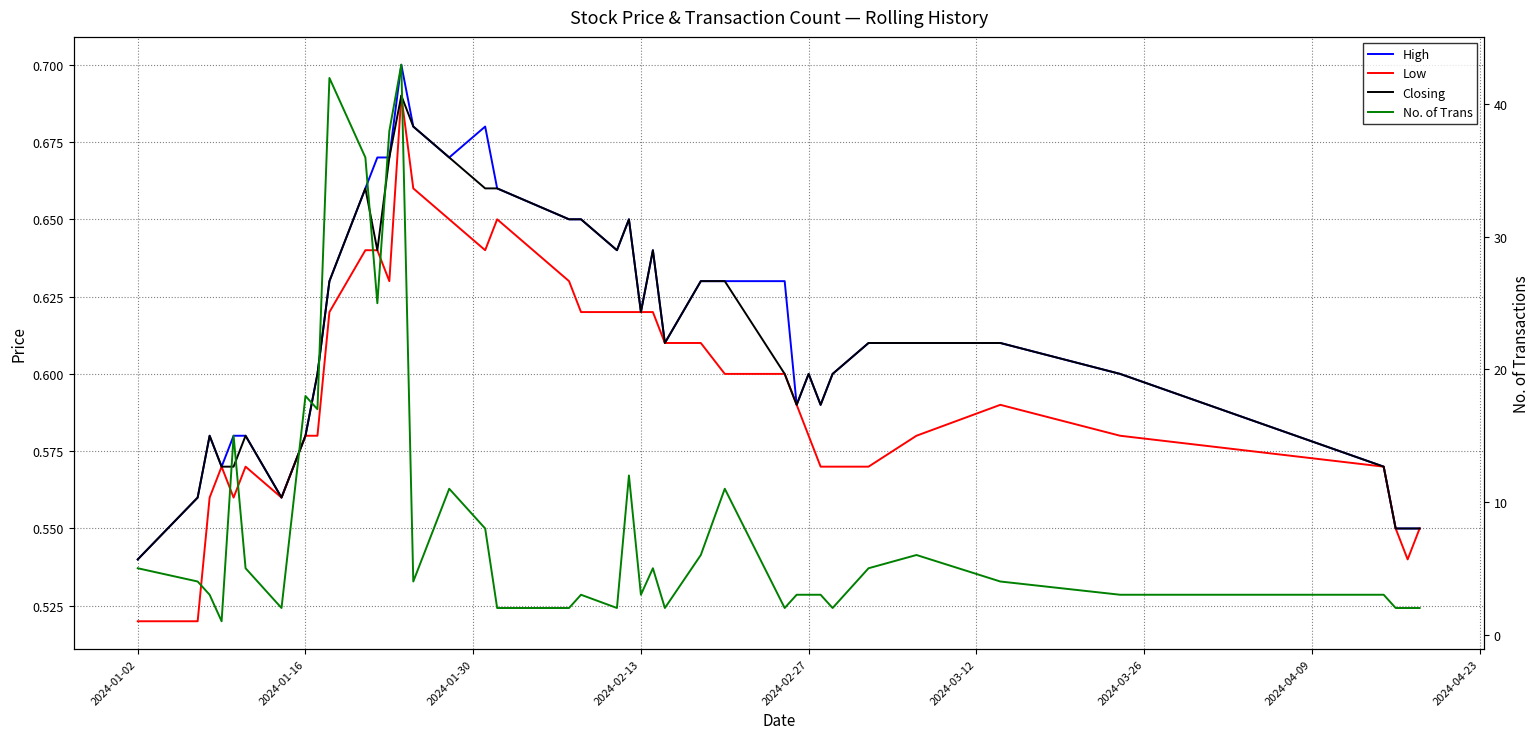

Reading left to right, what are all the values shown in this chart?

High: 0.5	0.6	0.6	0.6	0.6	0.6	0.6	0.6	0.6	0.6	0.7	0.7	0.7	0.7	0.7	0.7	0.7	0.7	0.7	0.7	0.6	0.7	0.6	0.6	0.6	0.6	0.6	0.6	0.6	0.6	0.6	0.6	0.6	0.6	0.6	0.6	0.6	0.6	0.6	0.6
Low: 0.5	0.5	0.6	0.6	0.6	0.6	0.6	0.6	0.6	0.6	0.6	0.6	0.6	0.7	0.7	0.7	0.6	0.7	0.6	0.6	0.6	0.6	0.6	0.6	0.6	0.6	0.6	0.6	0.6	0.6	0.6	0.6	0.6	0.6	0.6	0.6	0.6	0.6	0.5	0.6
Closing: 0.5	0.6	0.6	0.6	0.6	0.6	0.6	0.6	0.6	0.6	0.7	0.6	0.7	0.7	0.7	0.7	0.7	0.7	0.7	0.7	0.6	0.7	0.6	0.6	0.6	0.6	0.6	0.6	0.6	0.6	0.6	0.6	0.6	0.6	0.6	0.6	0.6	0.6	0.6	0.6
No. of Trans: 5.0	4.0	3.0	1.0	15.0	5.0	2.0	18.0	17.0	42.0	36.0	25.0	38.0	43.0	4.0	11.0	8.0	2.0	2.0	3.0	2.0	12.0	3.0	5.0	2.0	6.0	11.0	2.0	3.0	3.0	3.0	2.0	5.0	6.0	4.0	3.0	3.0	2.0	2.0	2.0